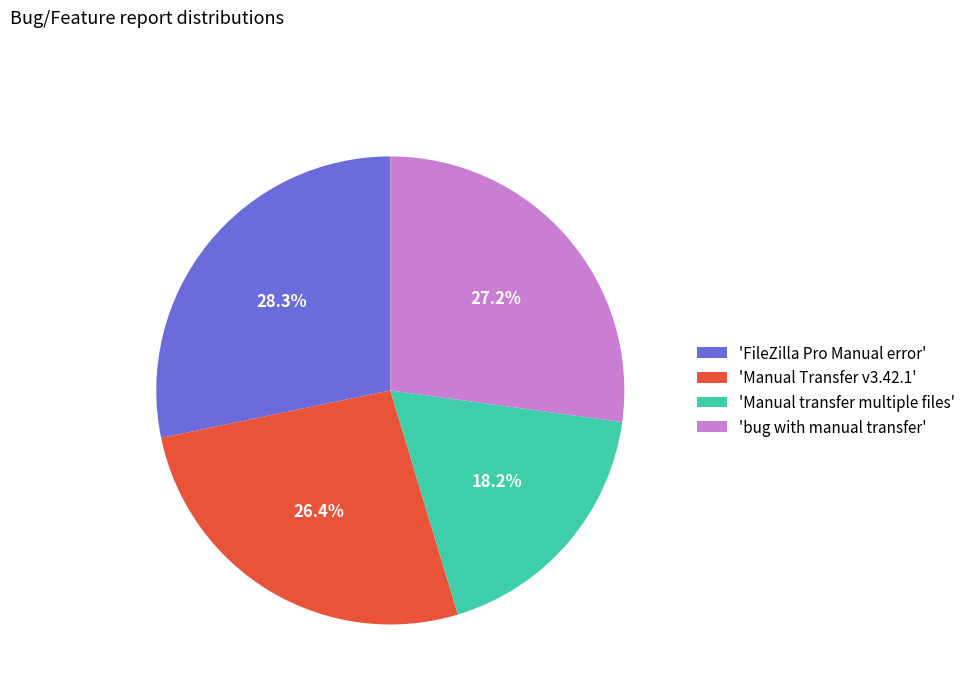

Between 'bug with manual transfer' and 'Manual Transfer v3.42.1', which is larger?

'bug with manual transfer'